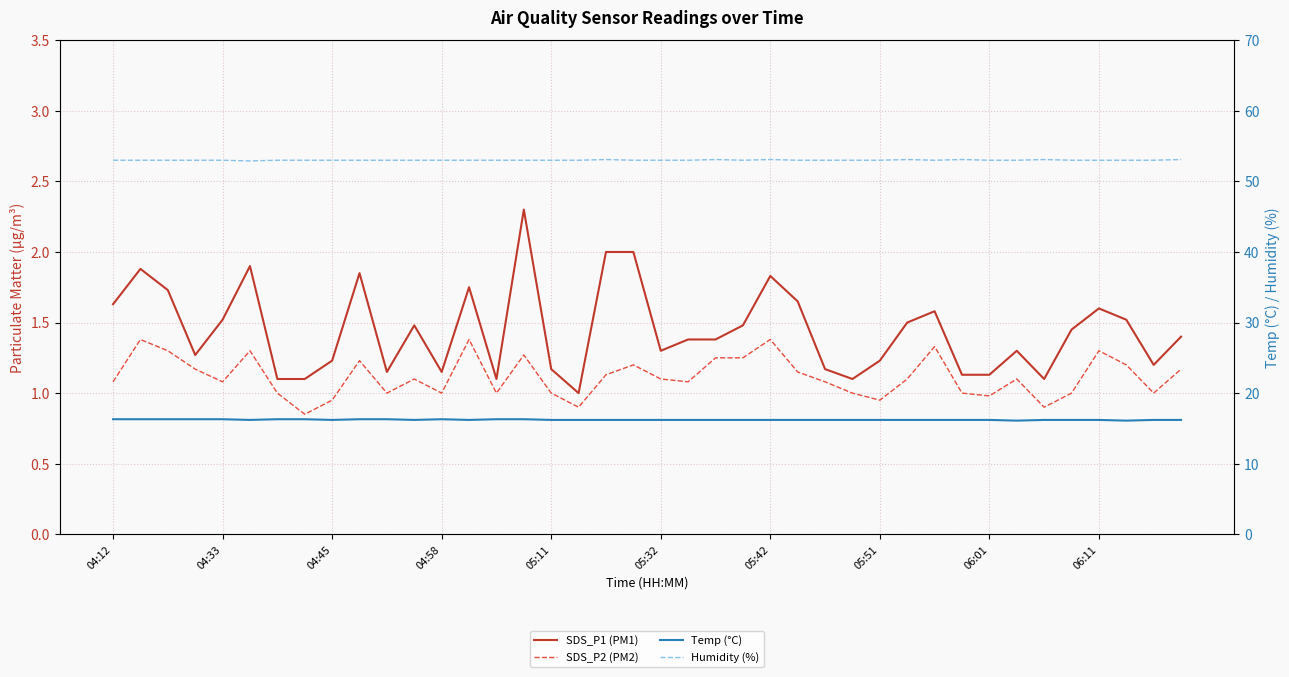

Where is SDS_P1 (PM1) nearest to the value 1?

17